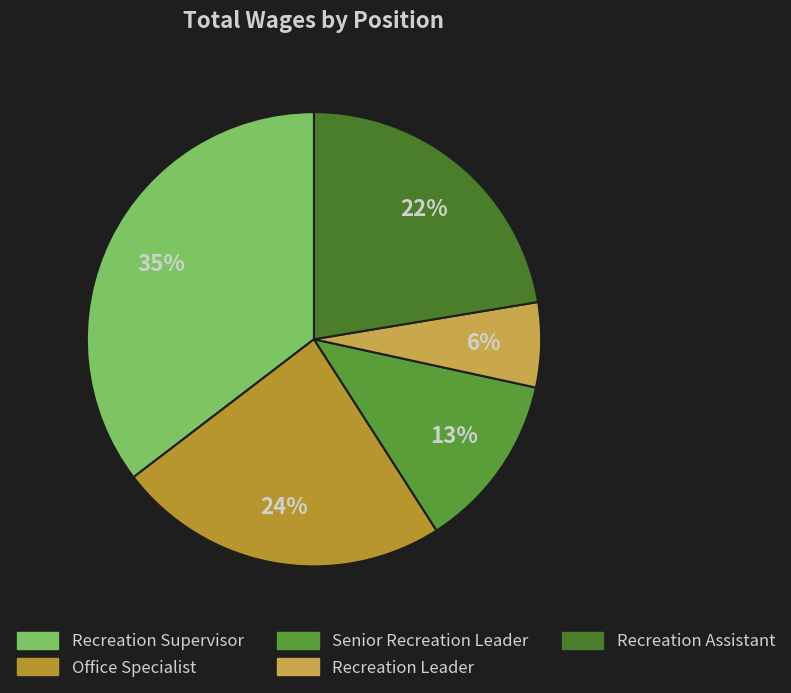

What percentage is NOT represented by Recreation Assistant?

77.6%